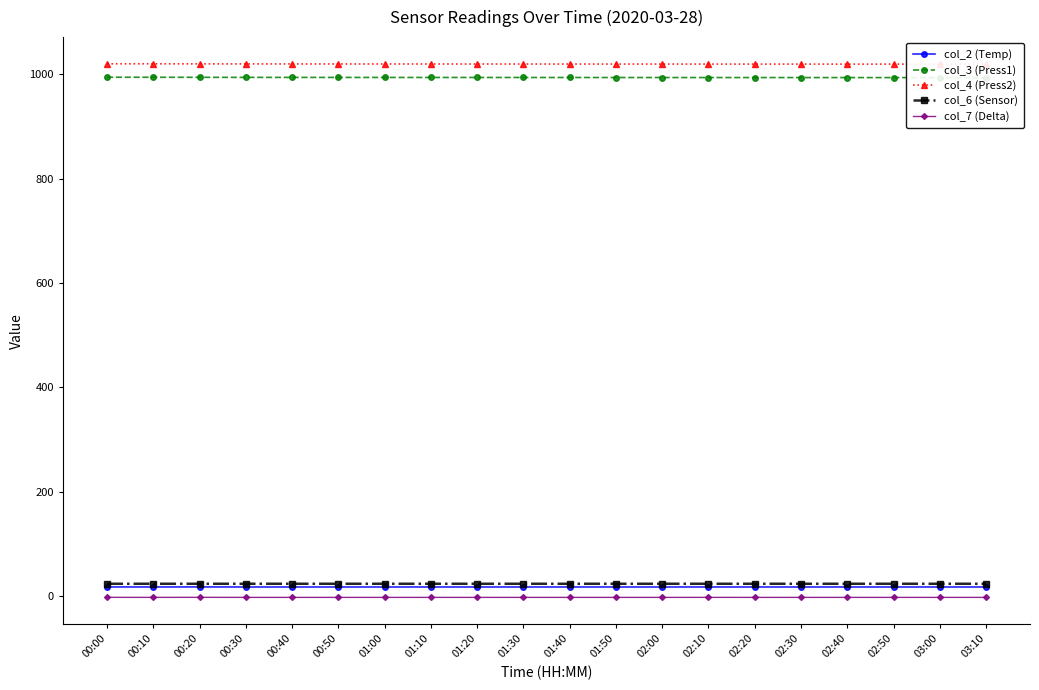

True or false: col_3 (Press1) has a value of 1559.6 at 01:40.

False